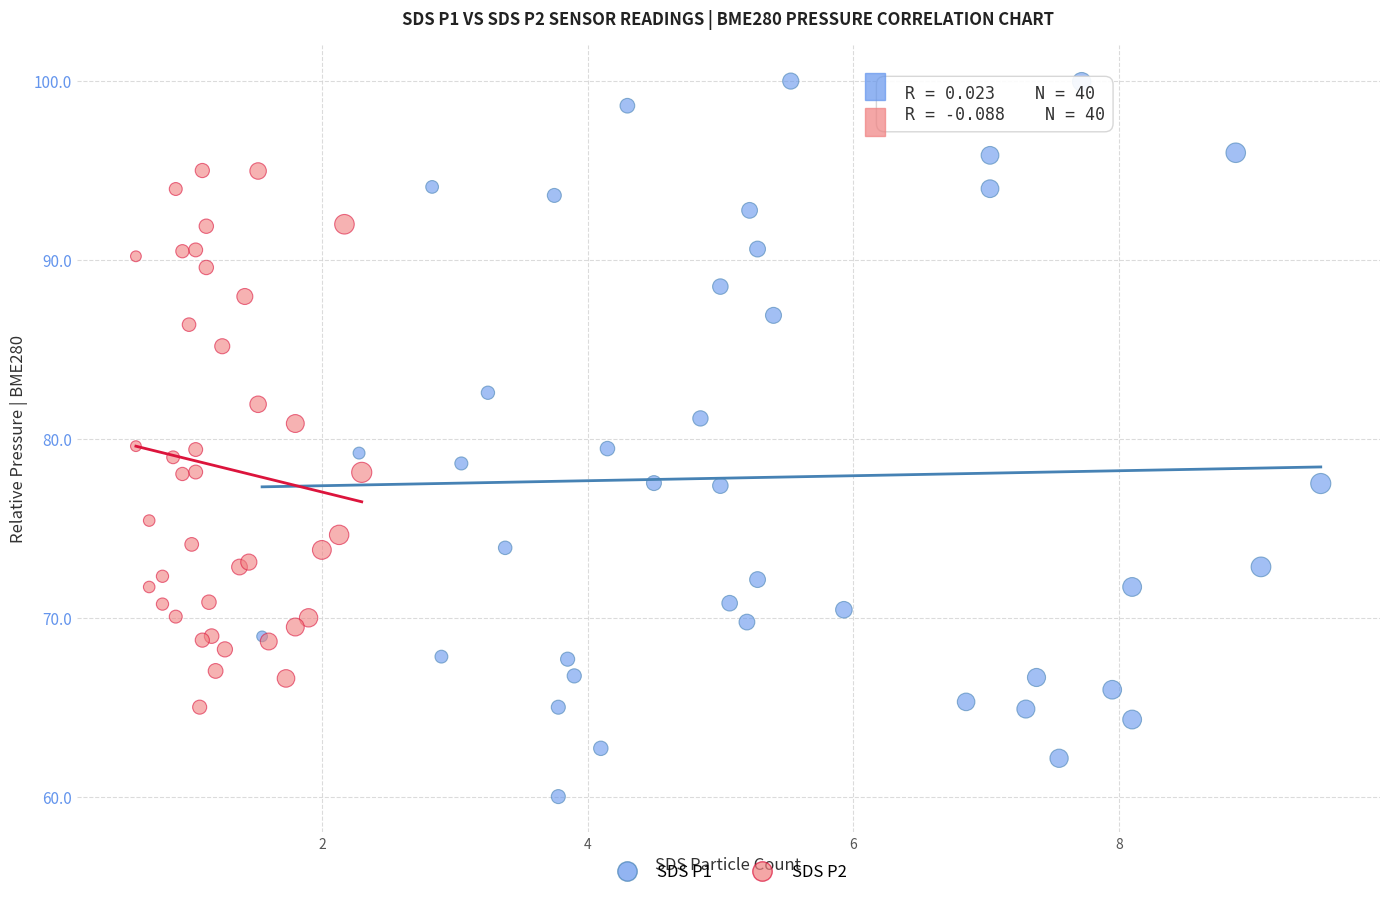

Which series reaches the maximum Y coordinate?

SDS P1